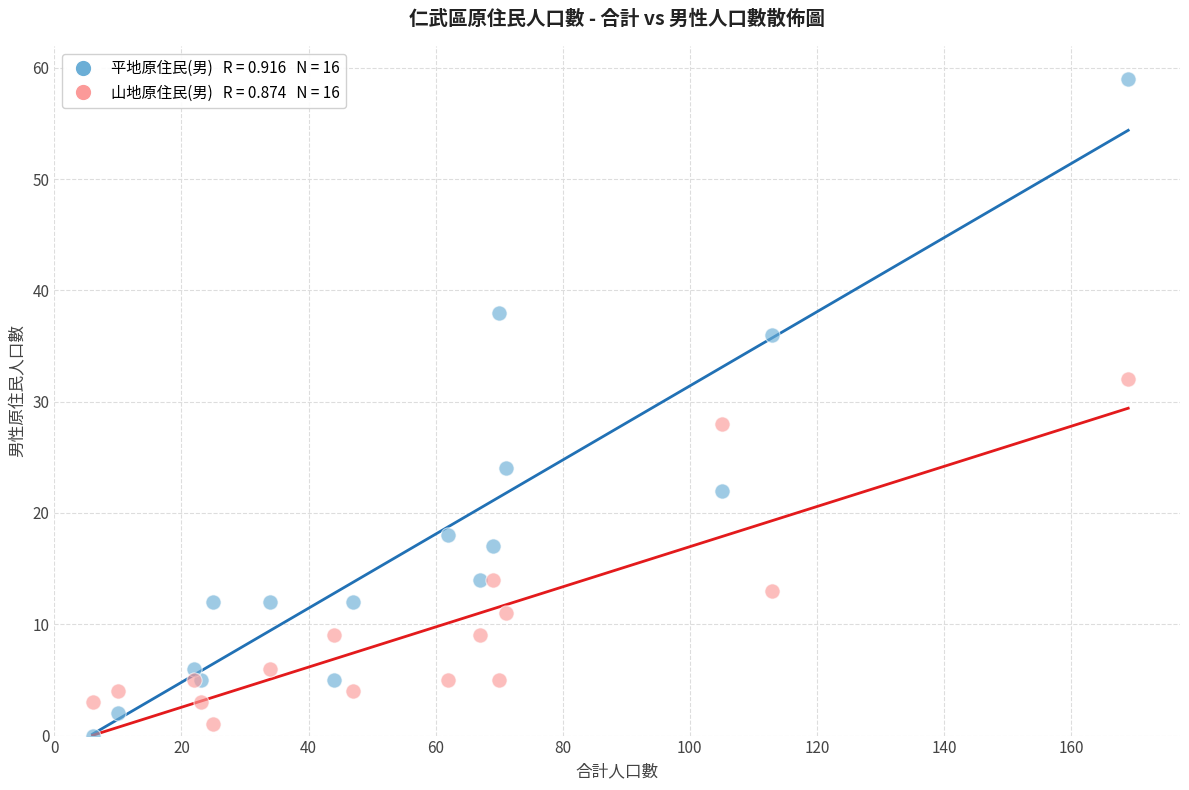

Across all series, what Y value is closest to 29?

28